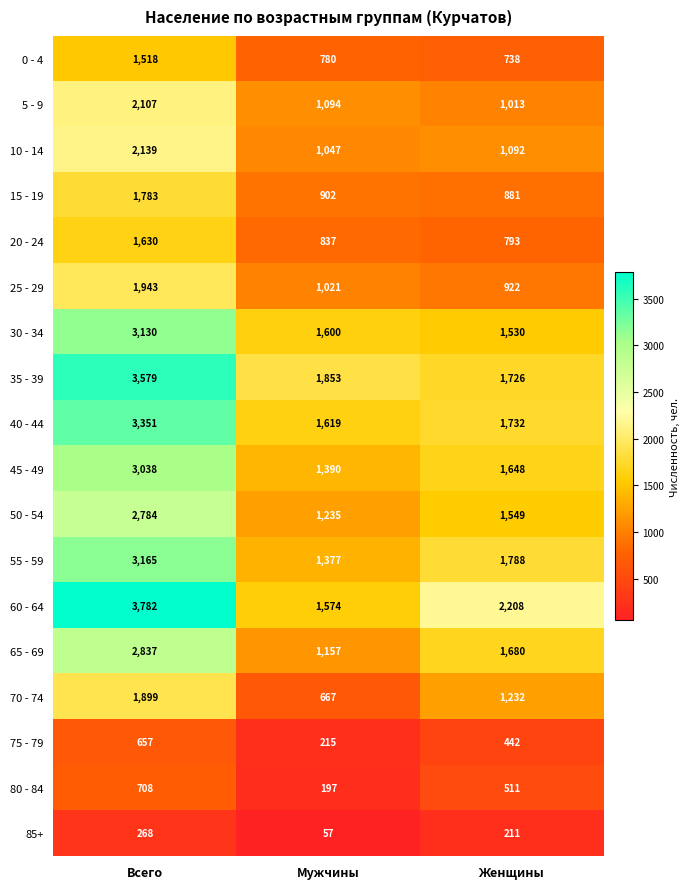

What value does the 85+ series have at Мужчины, to the nearest 10?

60